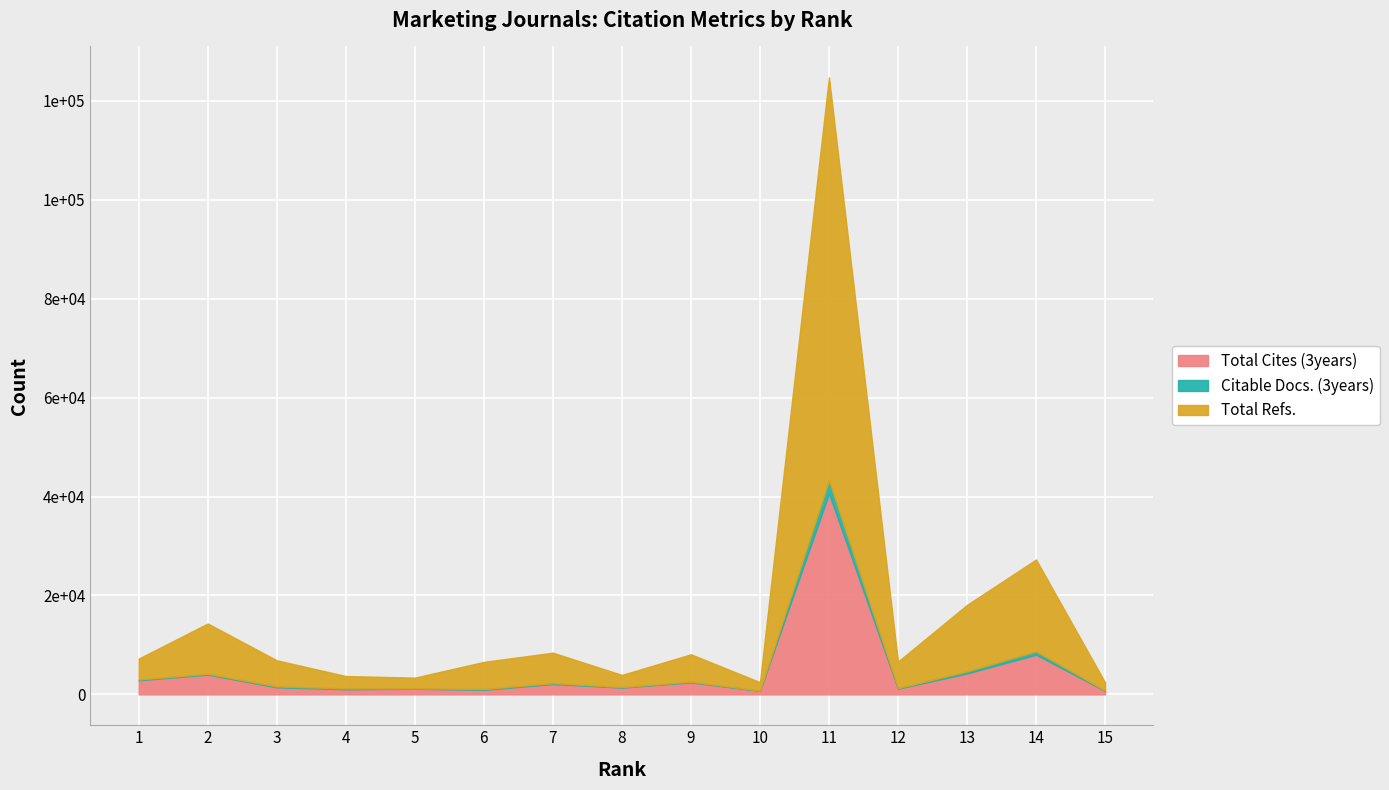

Rank the categories by Citable Docs. (3years) value from lowest to highest.

10, 15, 8, 5, 12, 9, 1, 6, 4, 2, 7, 3, 13, 14, 11